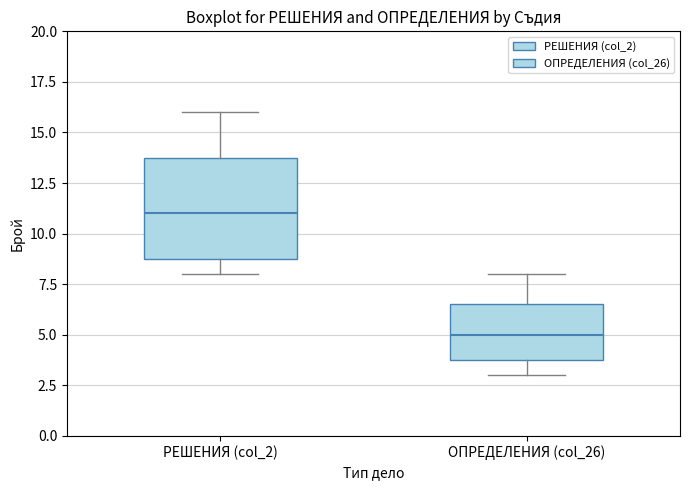

Which box is the tallest, from its lower edge to its upper edge?

РЕШЕНИЯ (col_2)